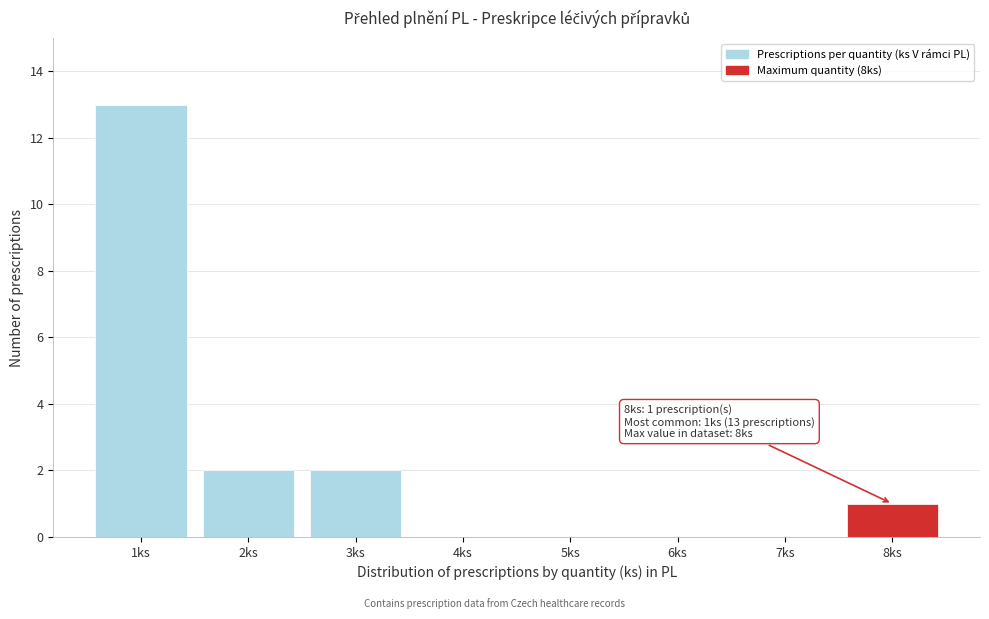

Over which range of the x-axis is the bar tallest?

0.5 to 1.5